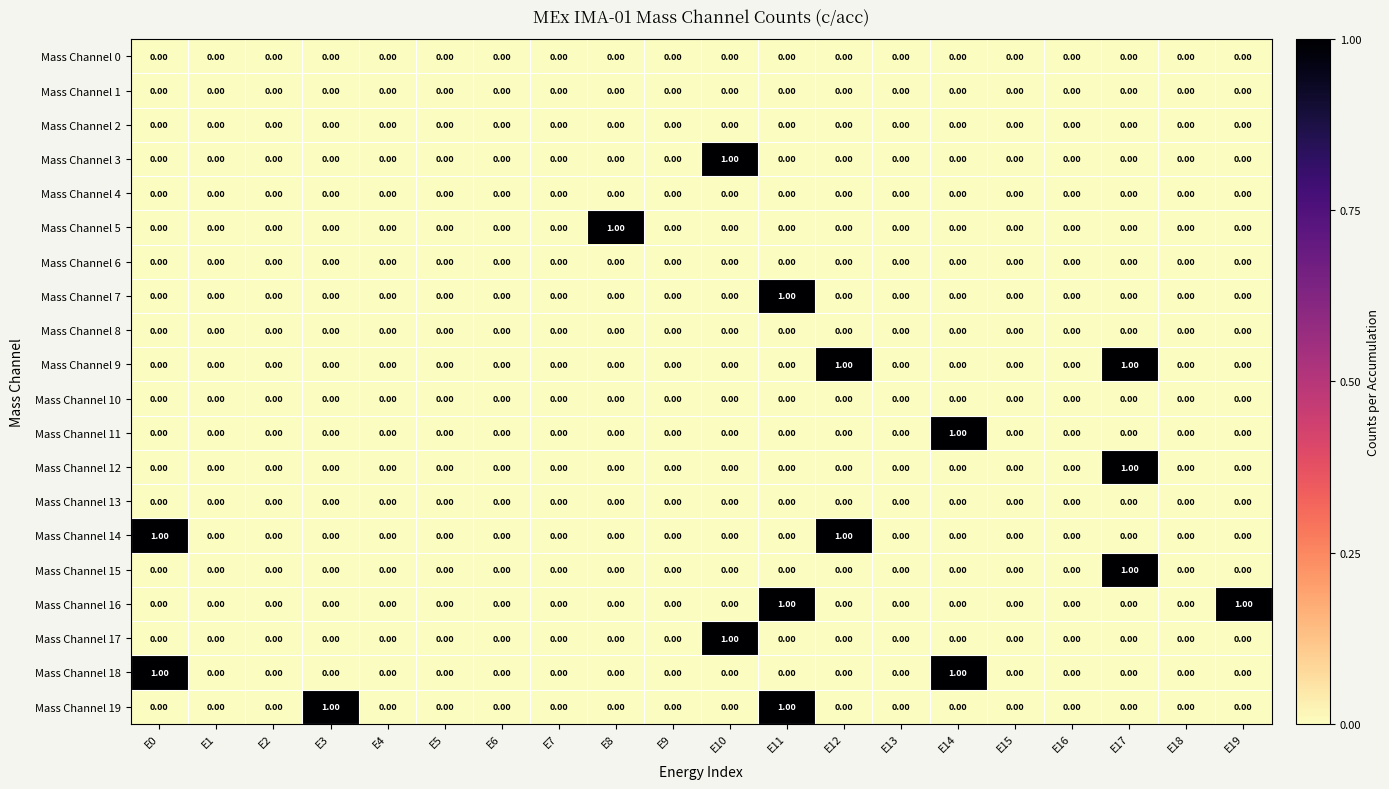

Between E8 and E15, which series saw the biggest shift?

Mass Channel 5